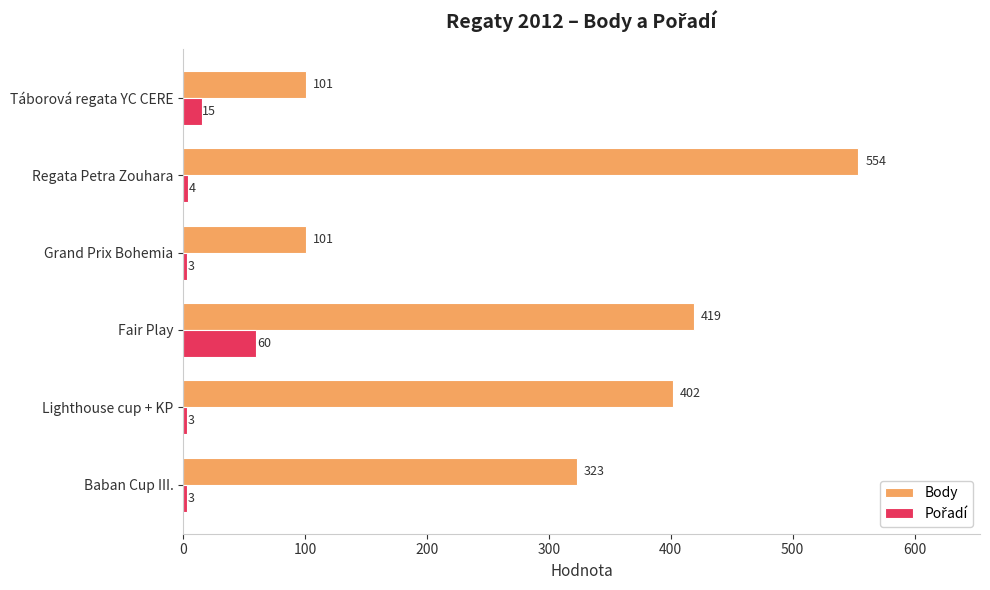

Which label corresponds to the largest value in the chart?

Regata Petra Zouhara